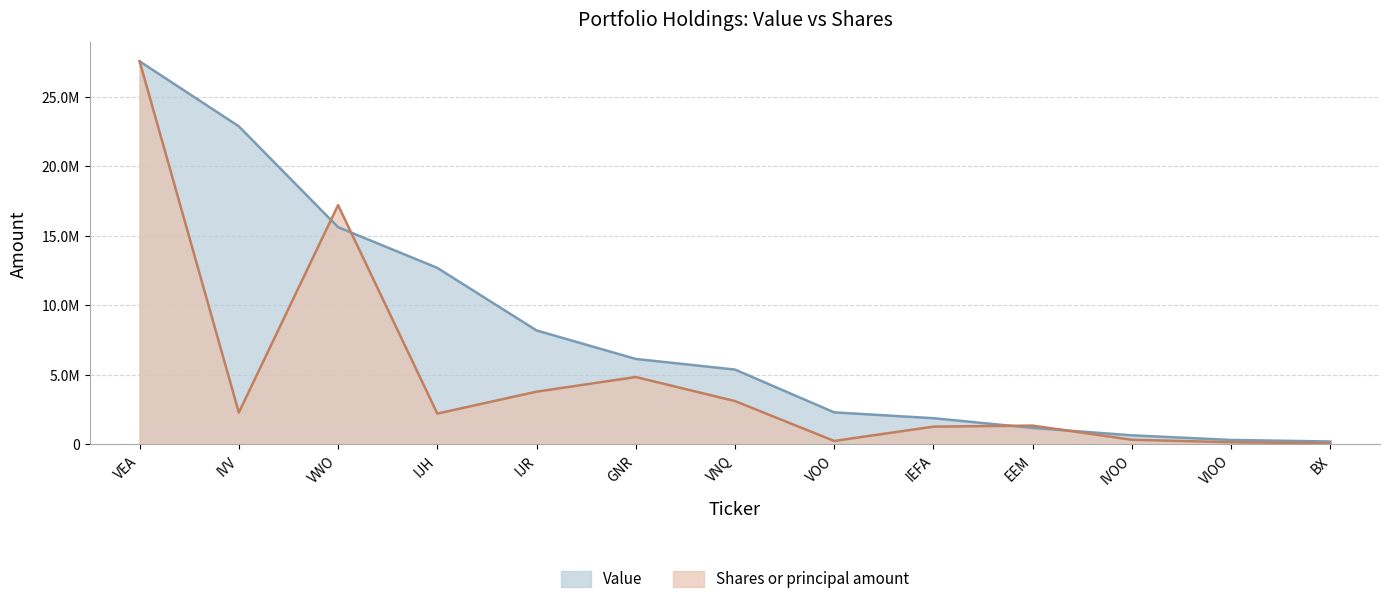

What is the difference between the second highest and second lowest values in the Shares or principal amount series?

17054901.4